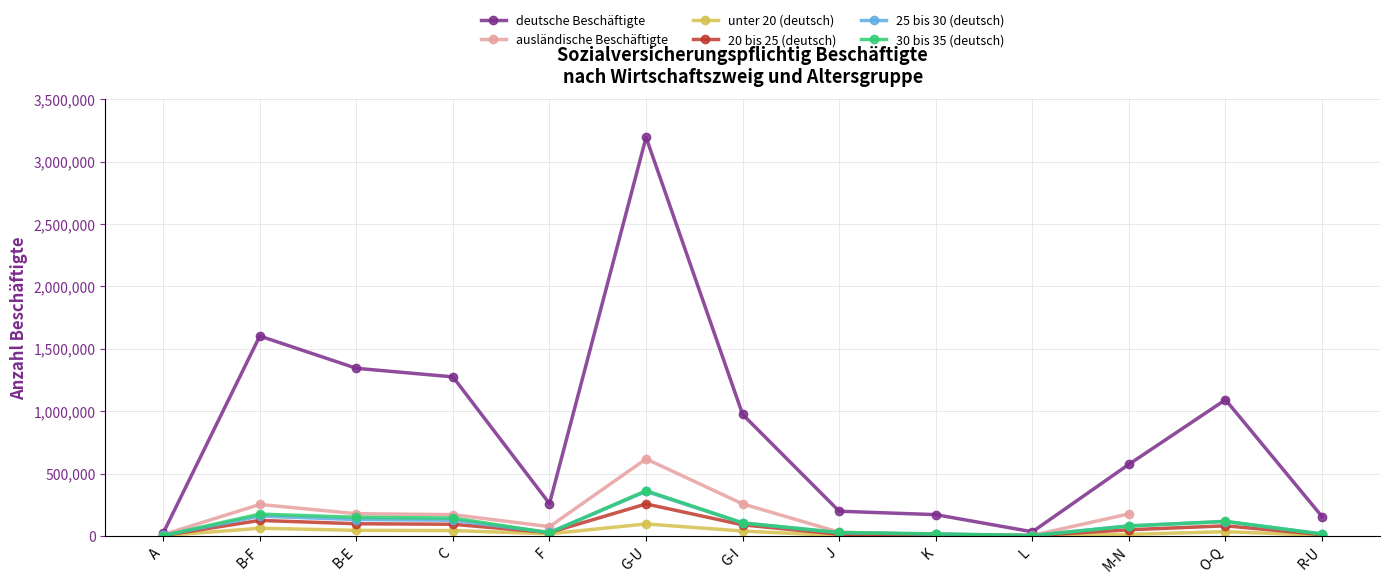

True or false: 25 bis 30 (deutsch) has more than 2 interior local peaks.

True